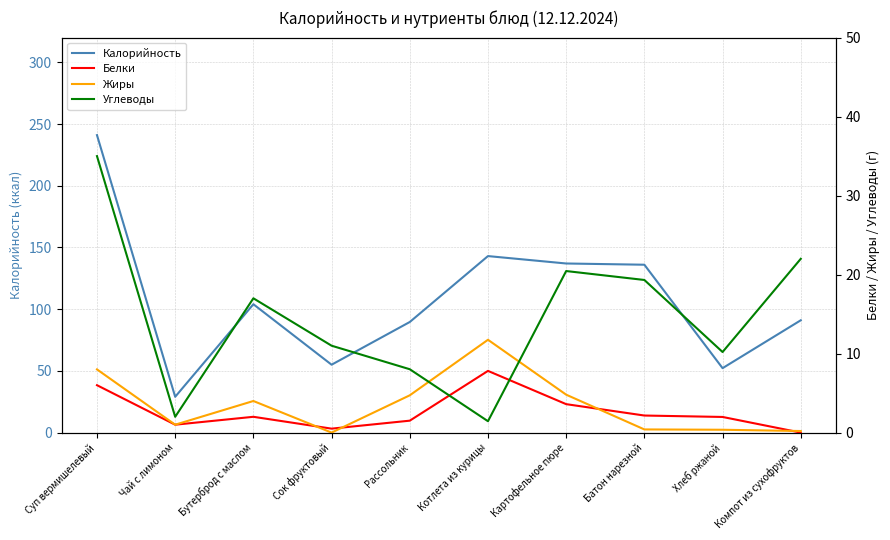

At which category does Калорийность reach its first local peak?

Бутерброд с маслом